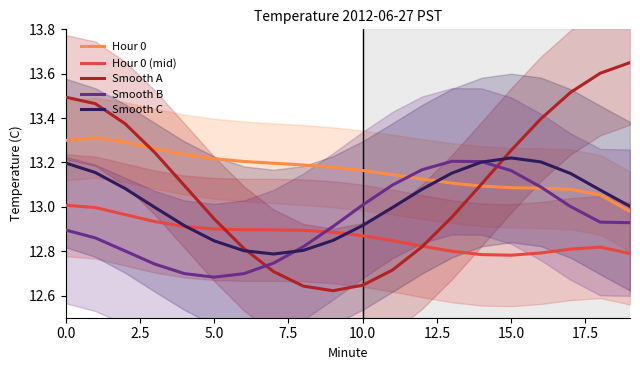

What is the value of the Hour 0 (mid) point at the 9th from the left?

12.9